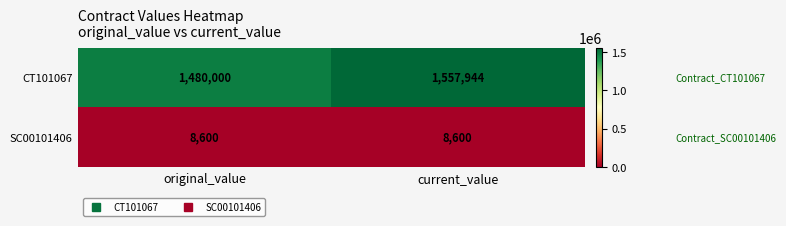

Rank the series by their maximum value, from highest to lowest.

CT101067, SC00101406